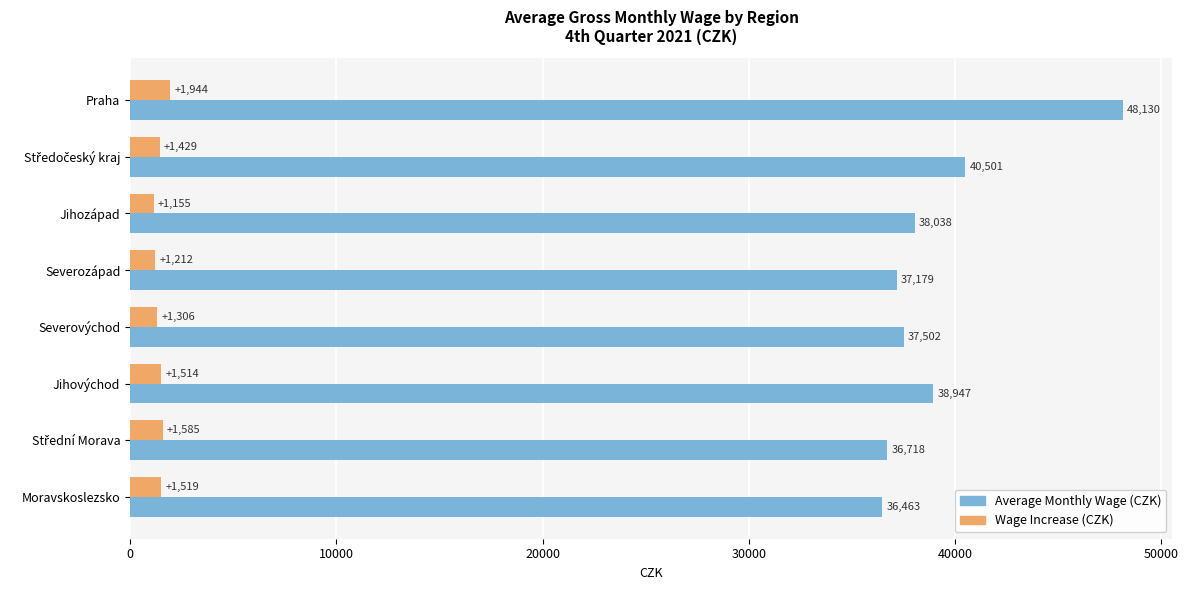

Which series has the largest range (max minus min)?

Average Monthly Wage (CZK)